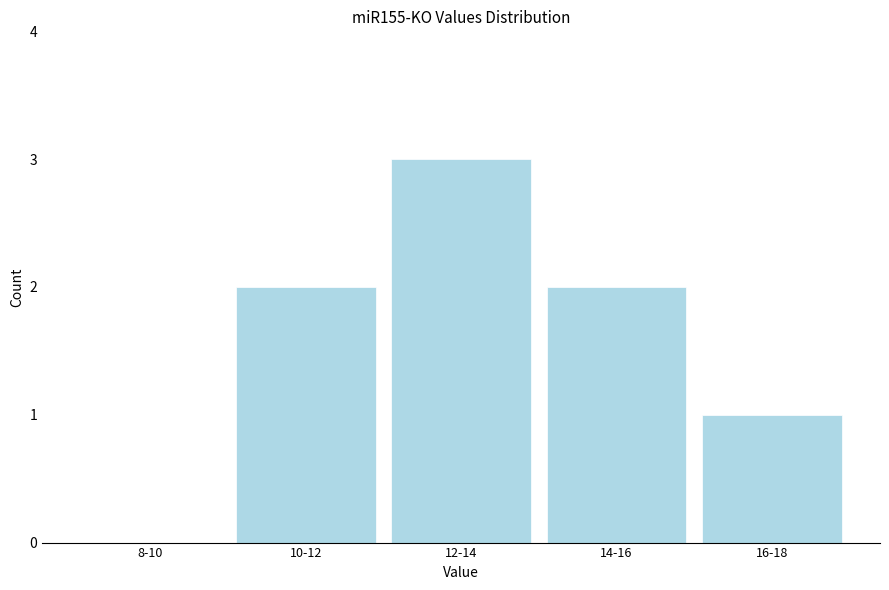

Reading left to right, transcribe all the data shown in this chart.

8-10=0	10-12=2	12-14=3	14-16=2	16-18=1